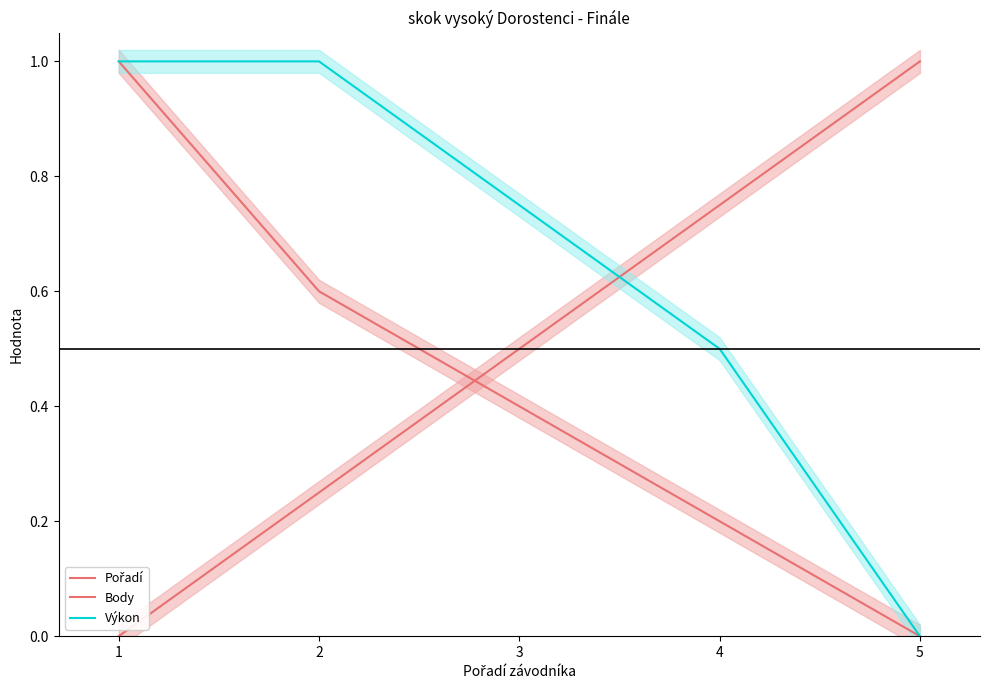

The Body series shows 1.6 at 1. True or false?

False